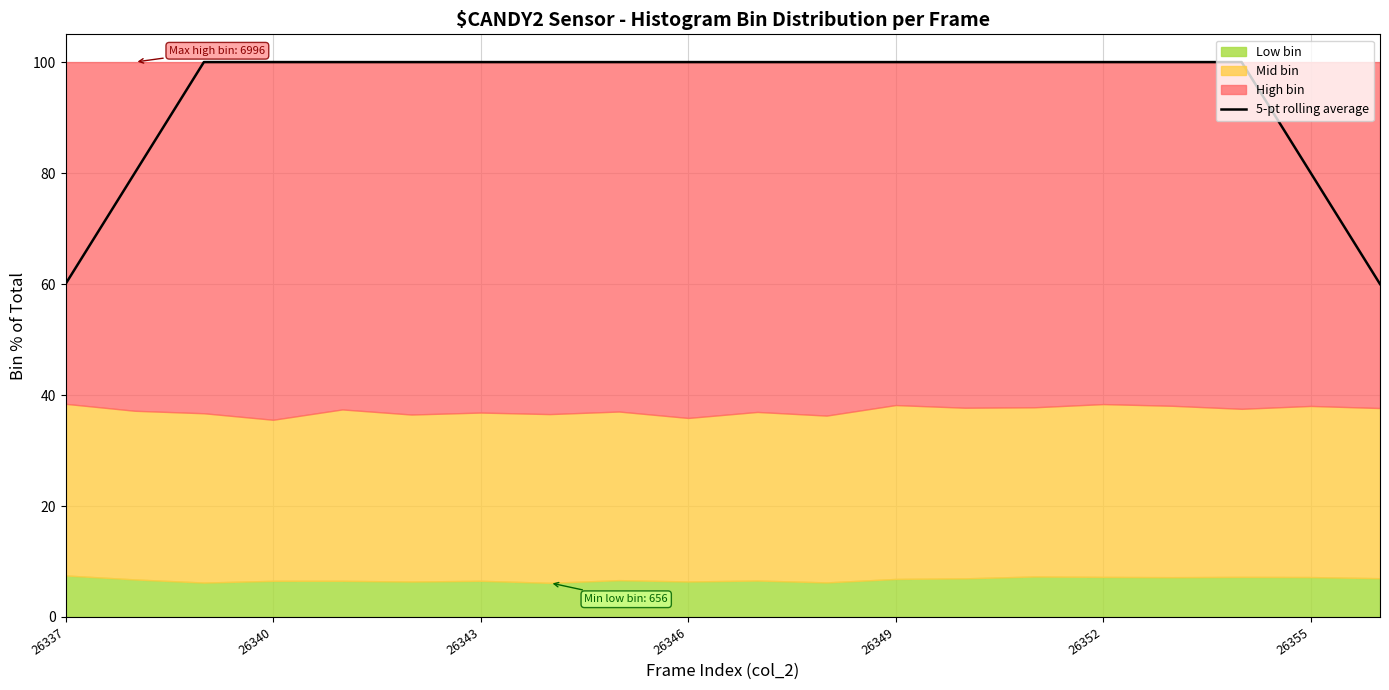

What is the highest value of the 5-pt rolling average series?

100